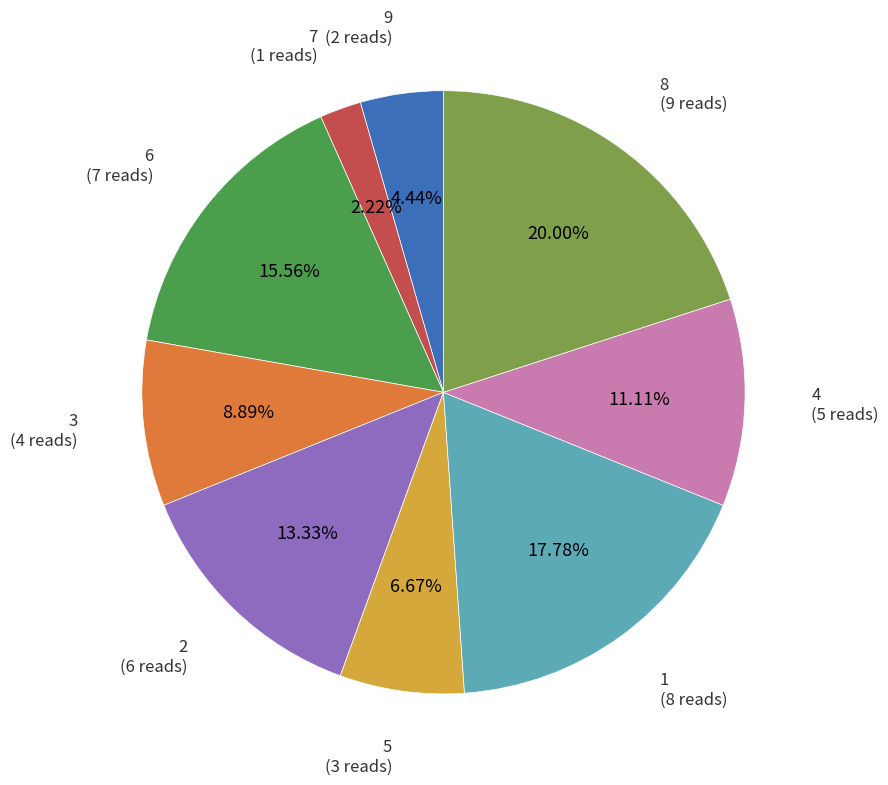

Is there any slice that represents more than half of the pie?

No